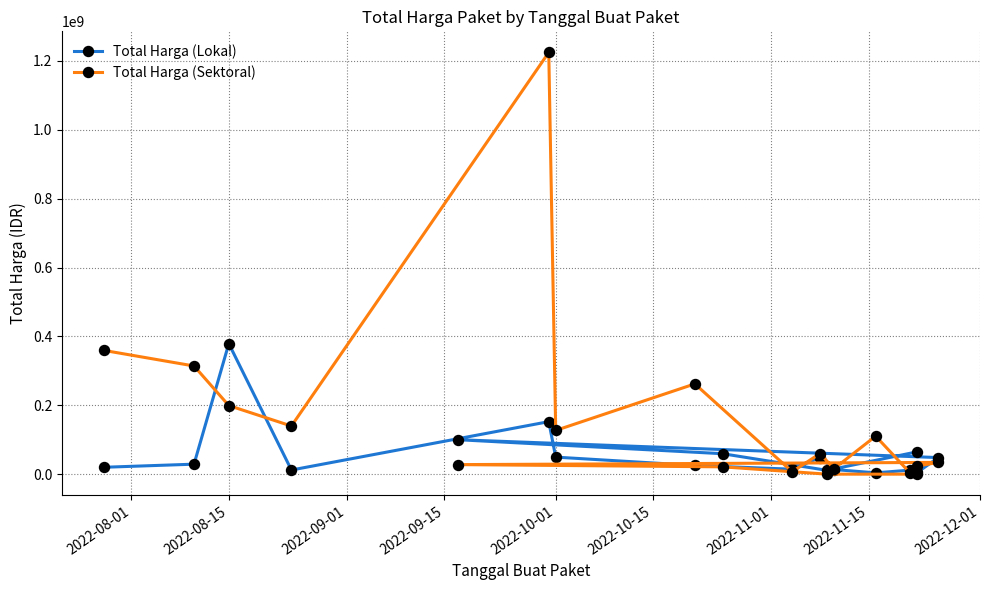

Where is the first local minimum for Total Harga (Sektoral)?

2022-09-15